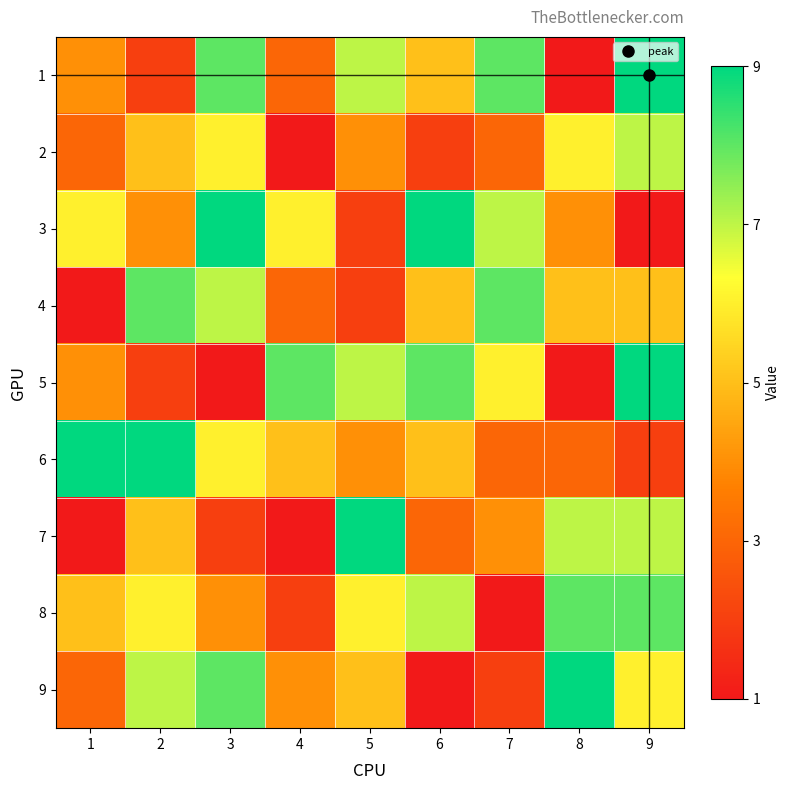

How many data points does each series have?

9